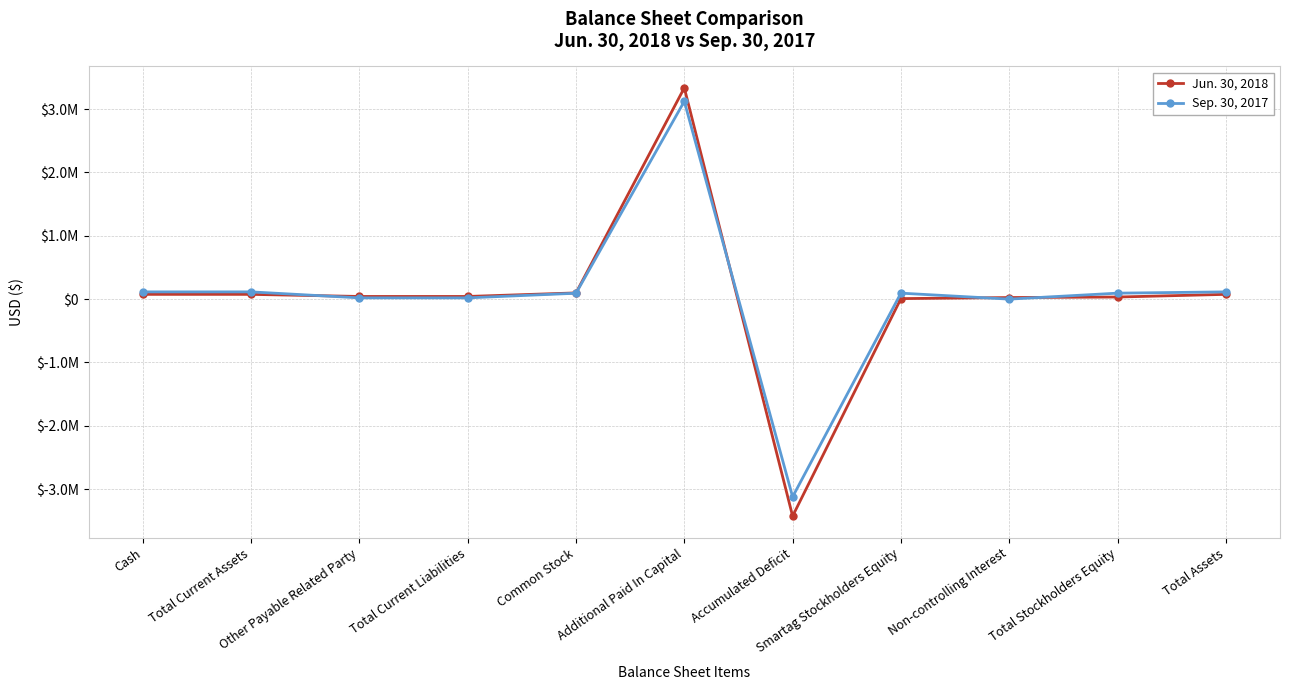

At which category does the chart reach its minimum across all series?

Accumulated Deficit